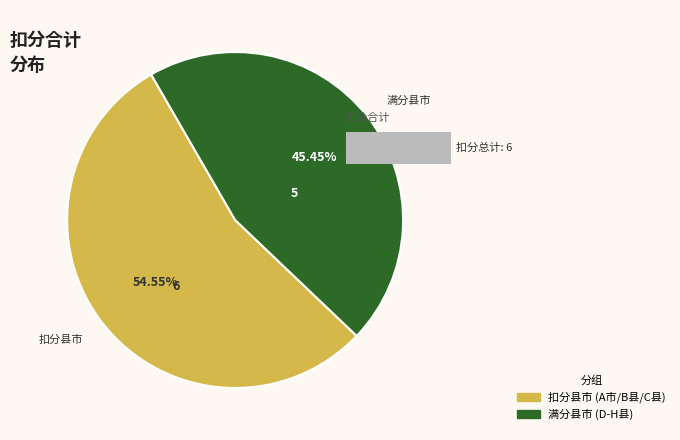

Do F县 and E县 together represent more than half of the pie?

No